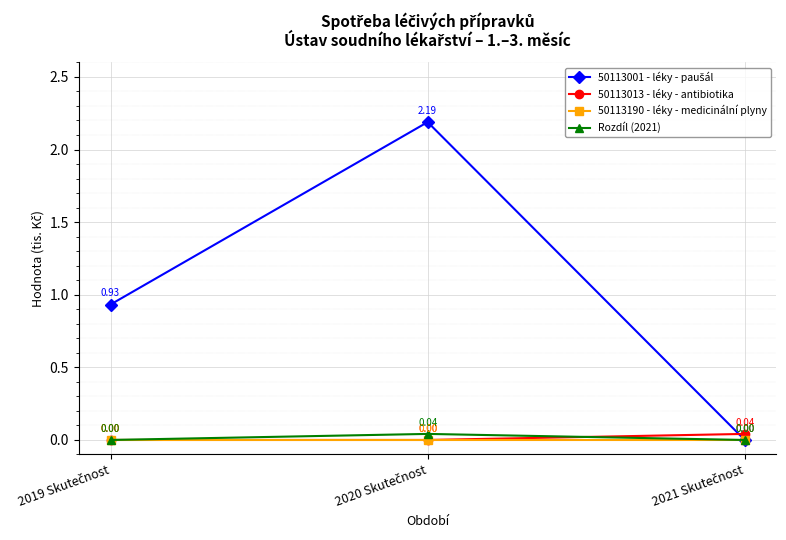

At how many categories does at least one series exceed 0?

3